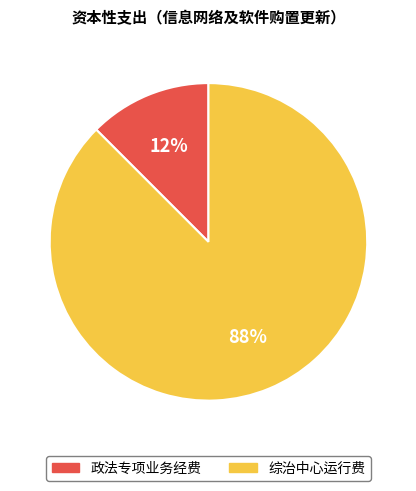

Is 政法专项业务经费 the majority of the pie?

No